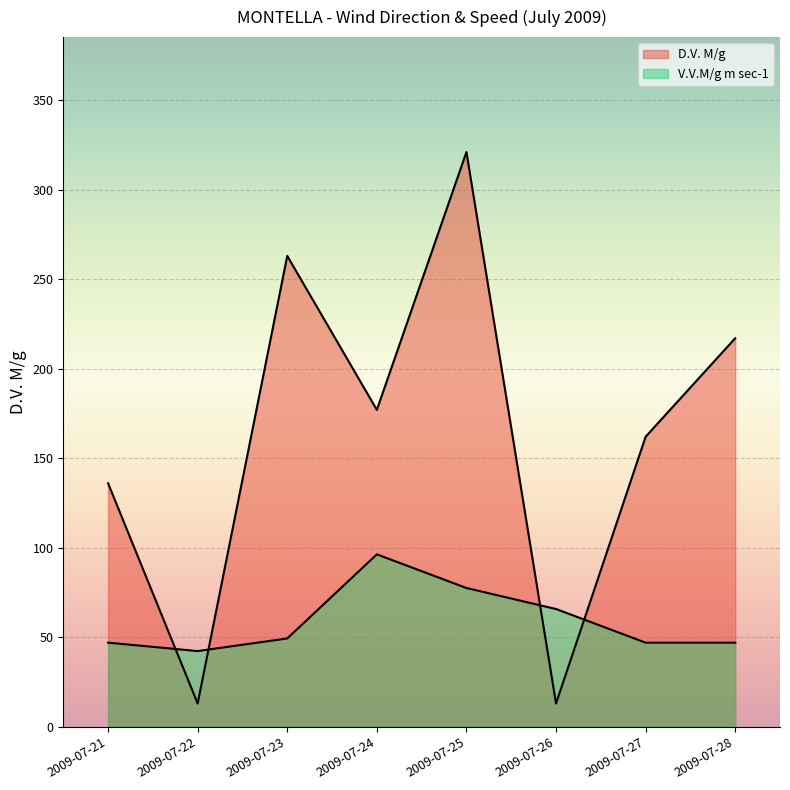

True or false: V.V.M/g m sec-1 has a value of 65.8 at 2009-07-26.

True